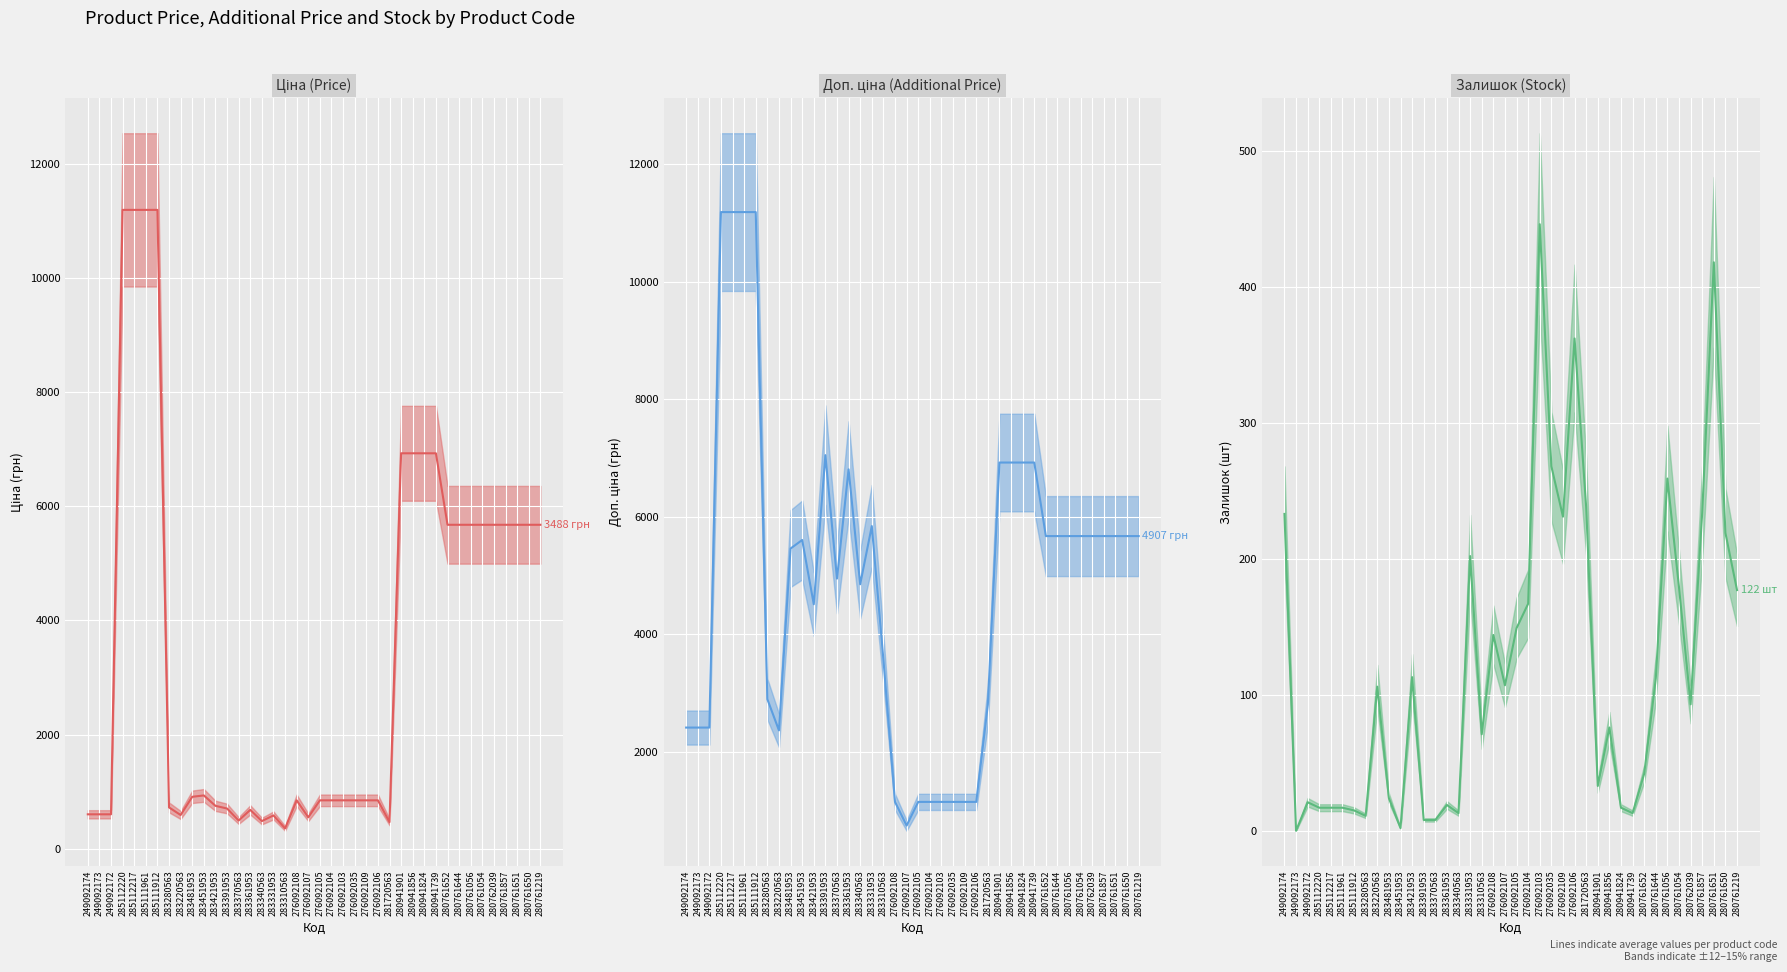

What is the difference between the Залишок values at 283310563 and 249092174?

162.0